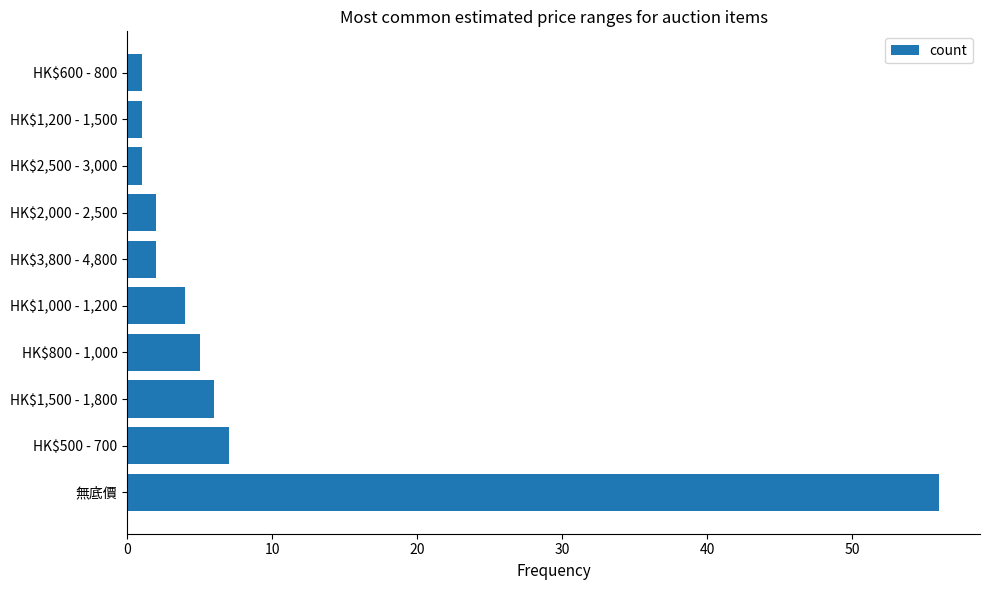

What is the sum of all values?

85